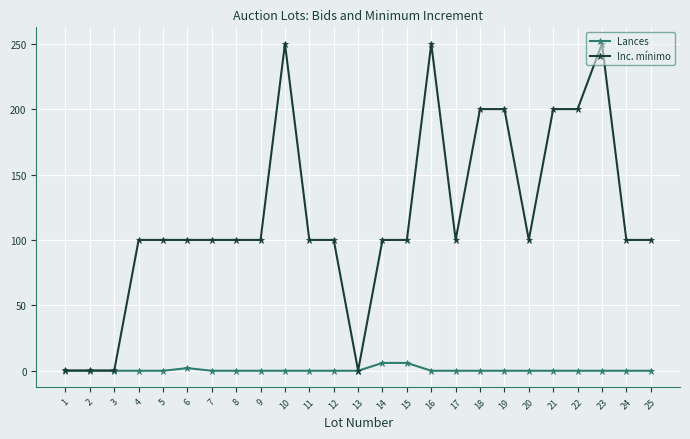

What is the sum of all Inc. mínimo values?

2950.7